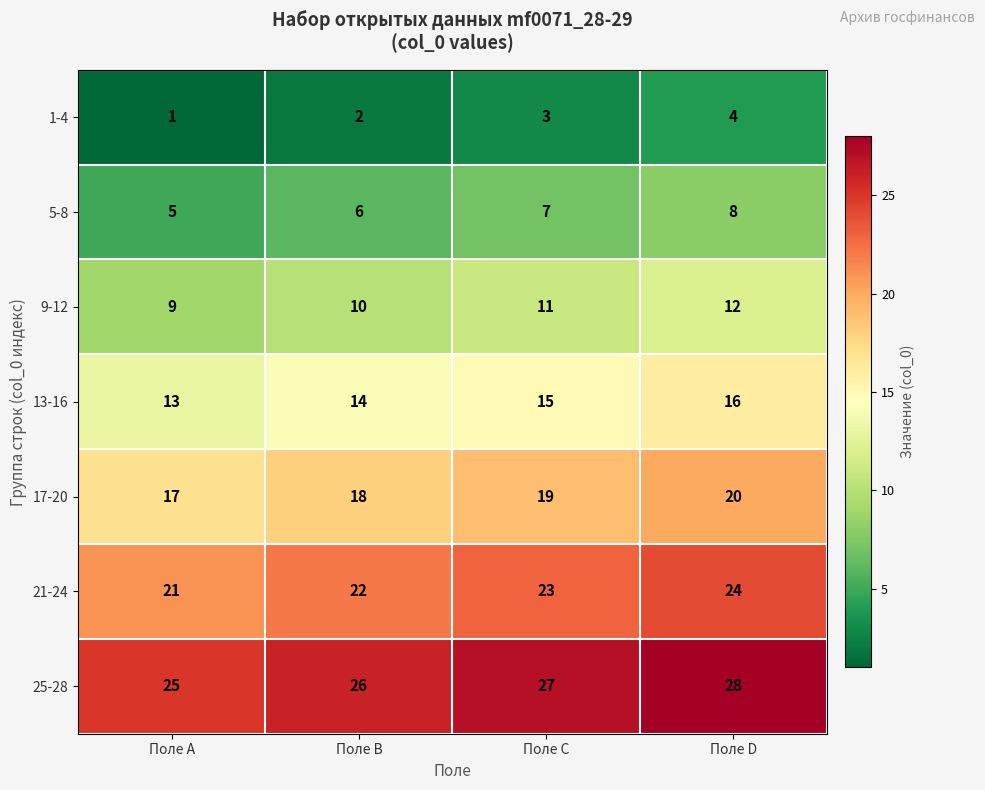

At which category is the sum across all series the highest?

Поле D